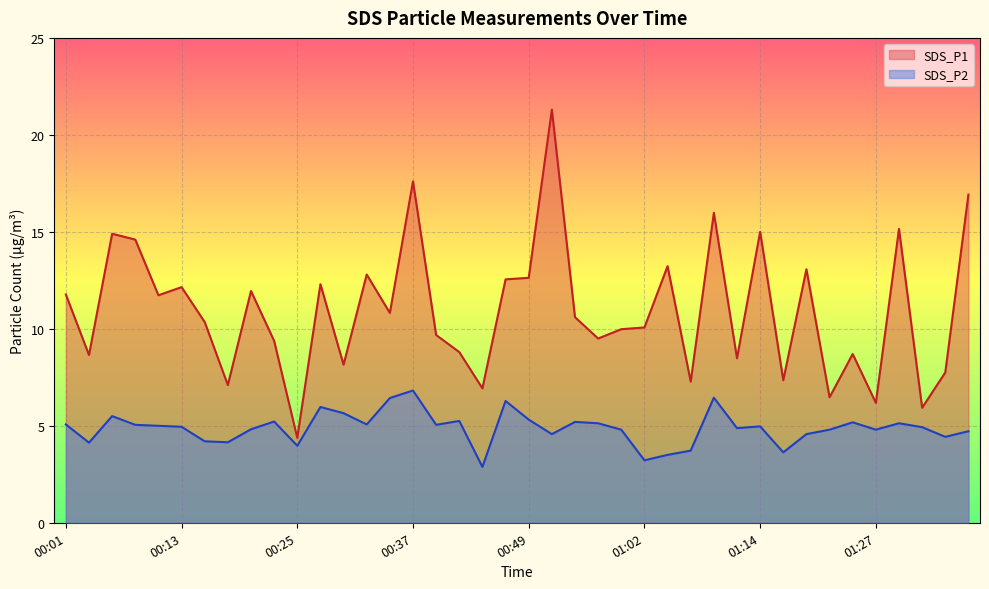

What is the label of the 21st point from the left?

00:49